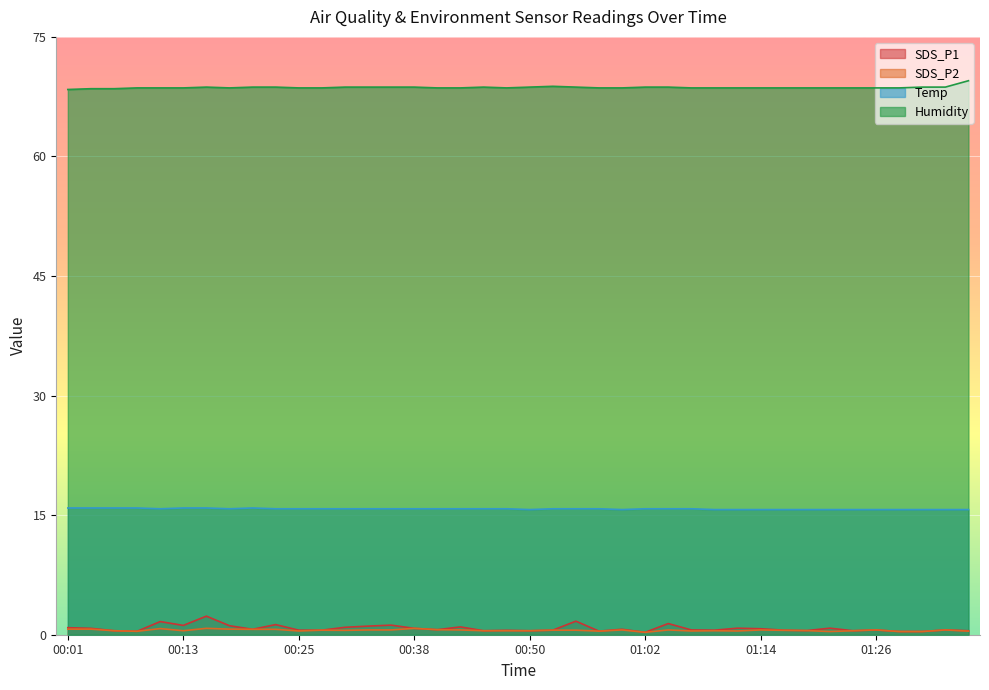

Does the chart display data point markers on the line(s)?

No